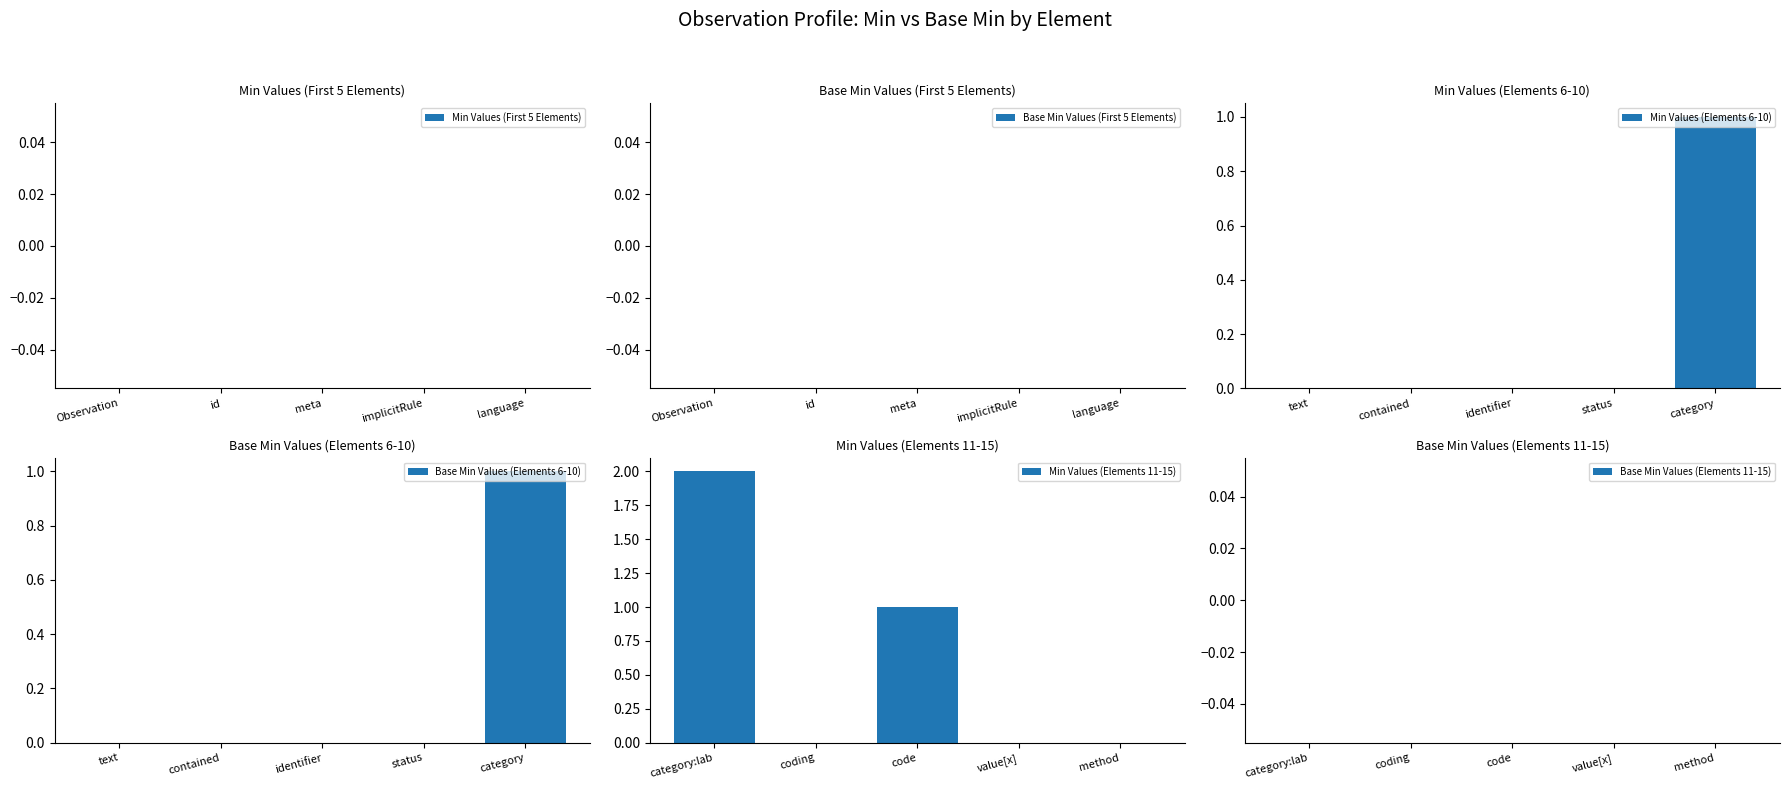

The value of Min Values (Elements 6-10) at status is 1. True or false?

False